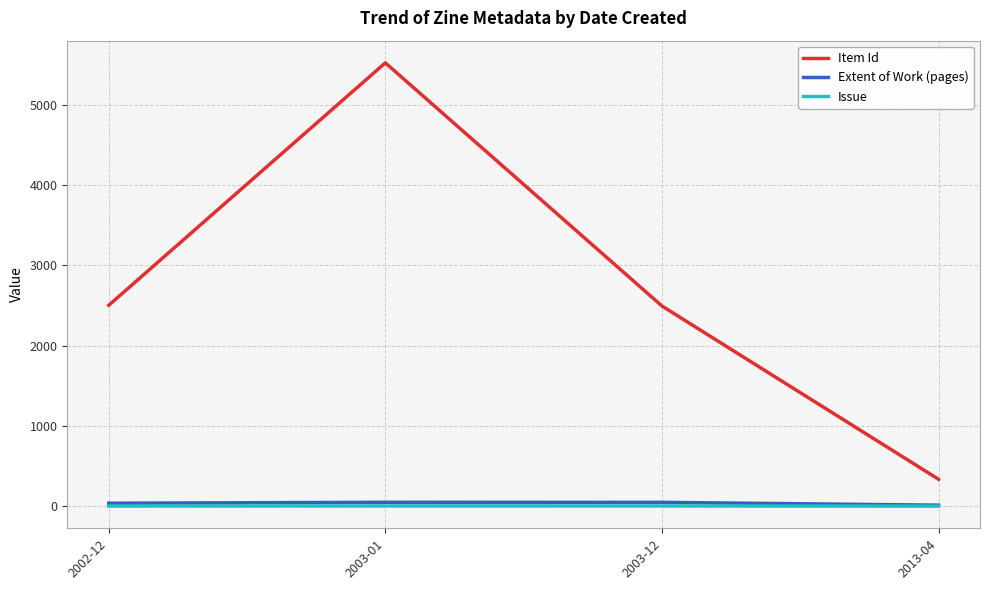

What is the spread (max minus min) of values at 2003-01?

5522